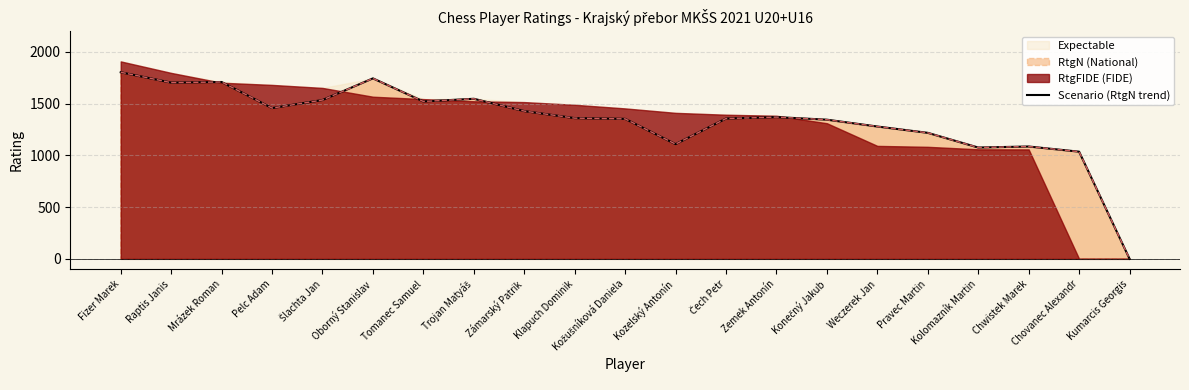

What is the difference between the values at Kozelský Antonín and Kožušníková Daniela?

244